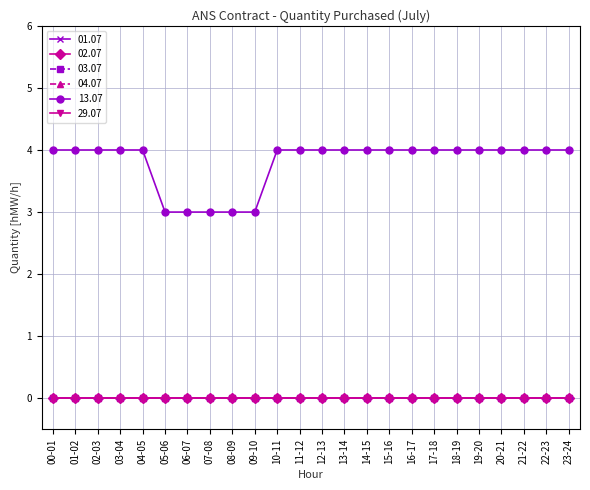

Reading right to left, list all the values displayed in this chart.

01.07: 23-24=0	22-23=0	21-22=0	20-21=0	19-20=0	18-19=0	17-18=0	16-17=0	15-16=0	14-15=0	13-14=0	12-13=0	11-12=0	10-11=0	09-10=0	08-09=0	07-08=0	06-07=0	05-06=0	04-05=0	03-04=0	02-03=0	01-02=0	00-01=0
02.07: 23-24=0	22-23=0	21-22=0	20-21=0	19-20=0	18-19=0	17-18=0	16-17=0	15-16=0	14-15=0	13-14=0	12-13=0	11-12=0	10-11=0	09-10=0	08-09=0	07-08=0	06-07=0	05-06=0	04-05=0	03-04=0	02-03=0	01-02=0	00-01=0
03.07: 23-24=0	22-23=0	21-22=0	20-21=0	19-20=0	18-19=0	17-18=0	16-17=0	15-16=0	14-15=0	13-14=0	12-13=0	11-12=0	10-11=0	09-10=0	08-09=0	07-08=0	06-07=0	05-06=0	04-05=0	03-04=0	02-03=0	01-02=0	00-01=0
04.07: 23-24=0	22-23=0	21-22=0	20-21=0	19-20=0	18-19=0	17-18=0	16-17=0	15-16=0	14-15=0	13-14=0	12-13=0	11-12=0	10-11=0	09-10=0	08-09=0	07-08=0	06-07=0	05-06=0	04-05=0	03-04=0	02-03=0	01-02=0	00-01=0
13.07: 23-24=4	22-23=4	21-22=4	20-21=4	19-20=4	18-19=4	17-18=4	16-17=4	15-16=4	14-15=4	13-14=4	12-13=4	11-12=4	10-11=4	09-10=3	08-09=3	07-08=3	06-07=3	05-06=3	04-05=4	03-04=4	02-03=4	01-02=4	00-01=4
29.07: 23-24=0	22-23=0	21-22=0	20-21=0	19-20=0	18-19=0	17-18=0	16-17=0	15-16=0	14-15=0	13-14=0	12-13=0	11-12=0	10-11=0	09-10=0	08-09=0	07-08=0	06-07=0	05-06=0	04-05=0	03-04=0	02-03=0	01-02=0	00-01=0